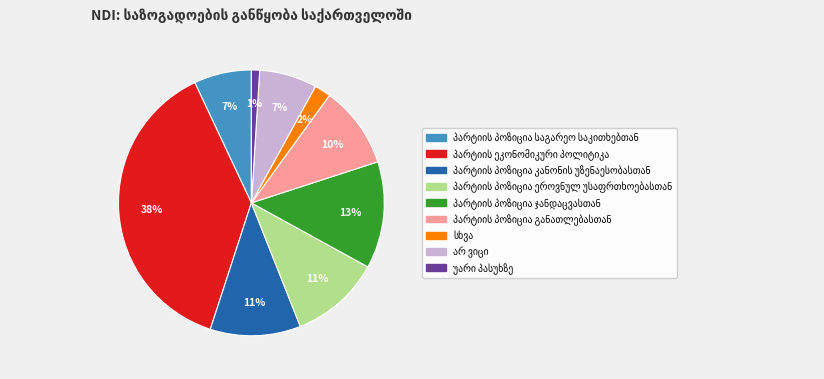

How many segments does this pie chart have?

9